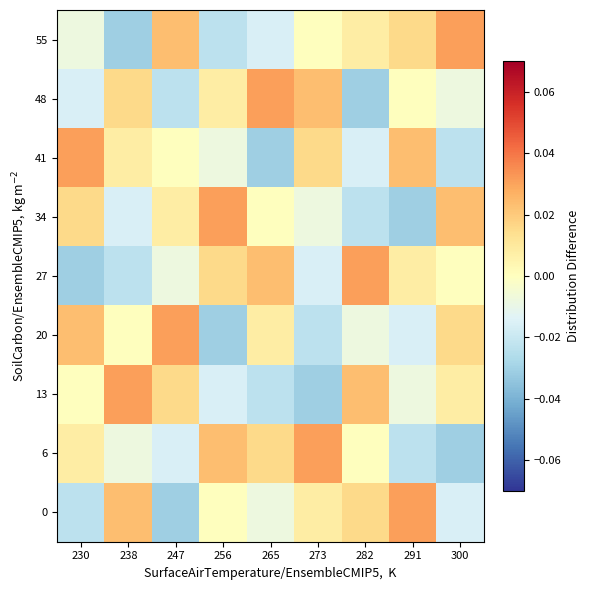

Rank the series by their maximum value, from lowest to highest.

55, 48, 41, 34, 27, 20, 13, 6, 0